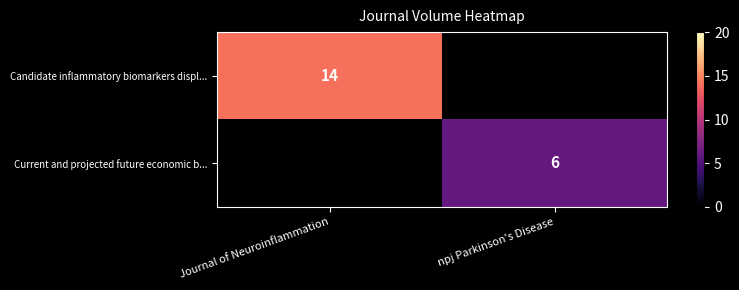

Is it true that Candidate inflammatory biomarkers displ... equals 14 at Journal of Neuroinflammation?

True